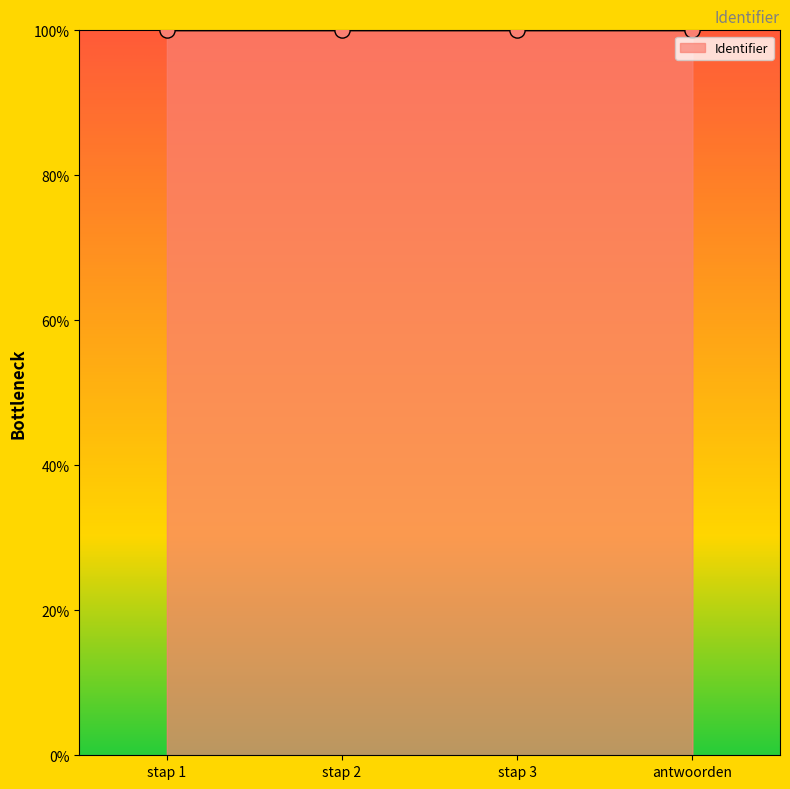

What is the ratio of the value at stap 1 to the value at stap 3?

1.0